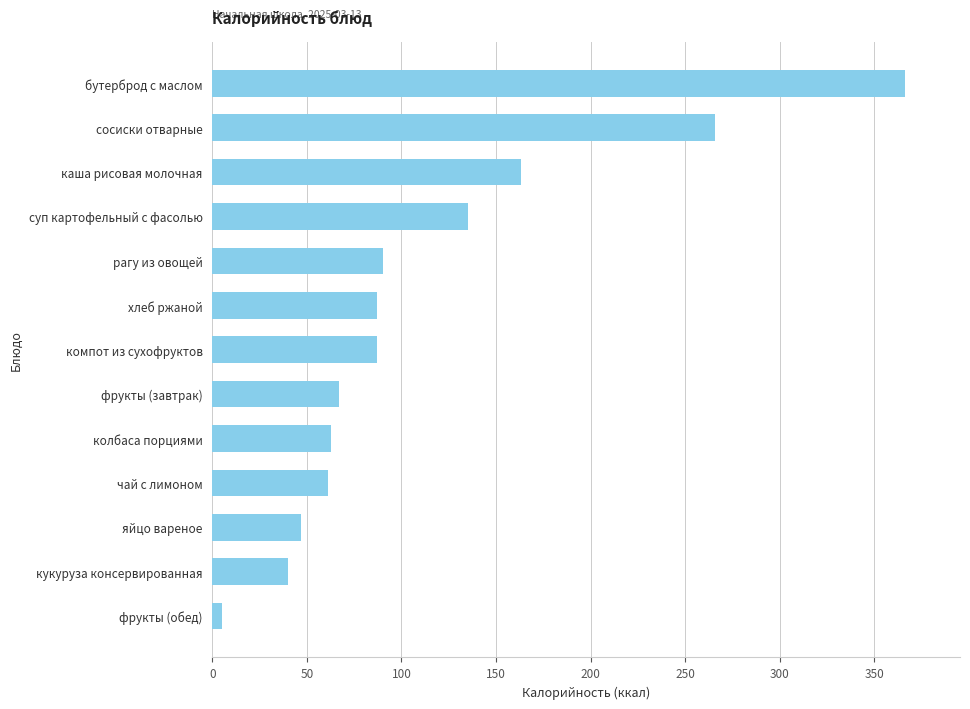

What is the difference between the maximum and minimum values?

361